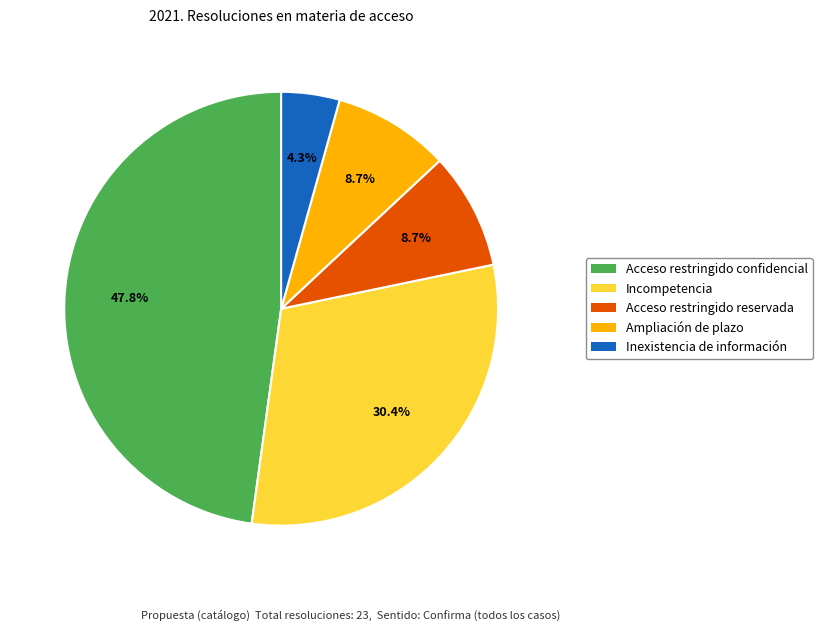

To the nearest percent, what portion does Ampliación de plazo represent?

9%